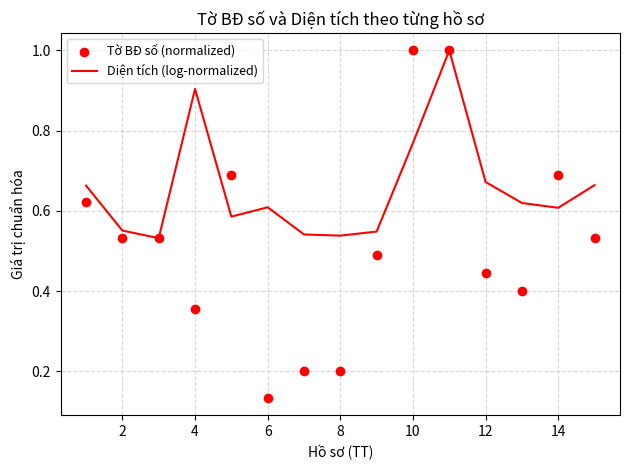

Which series has the largest total across all categories?

Diện tích (log-normalized)